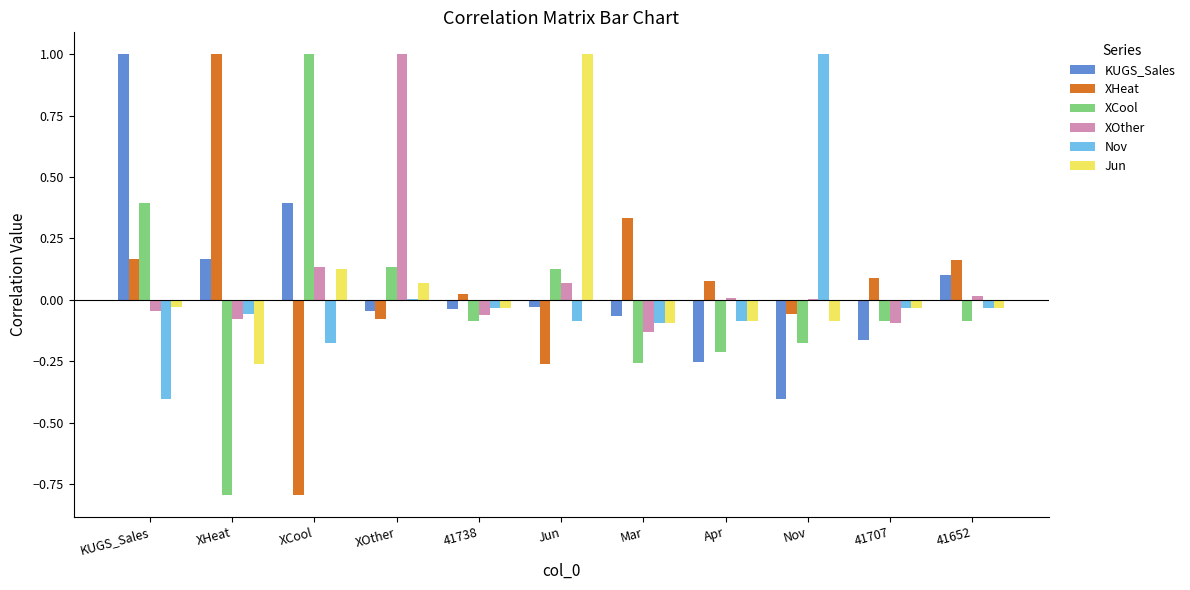

Is it true that XOther equals 0.0 at Apr?

True